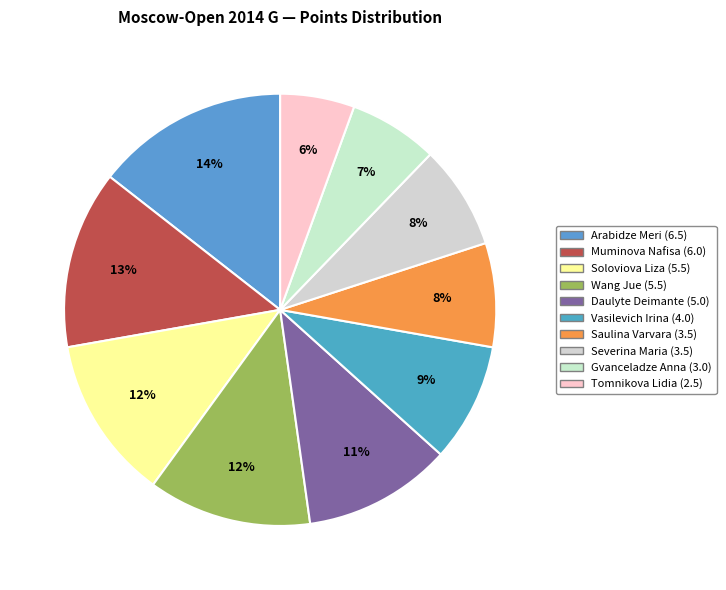

To the nearest percent, what percentage of the pie is Daulyte Deimante?

11%